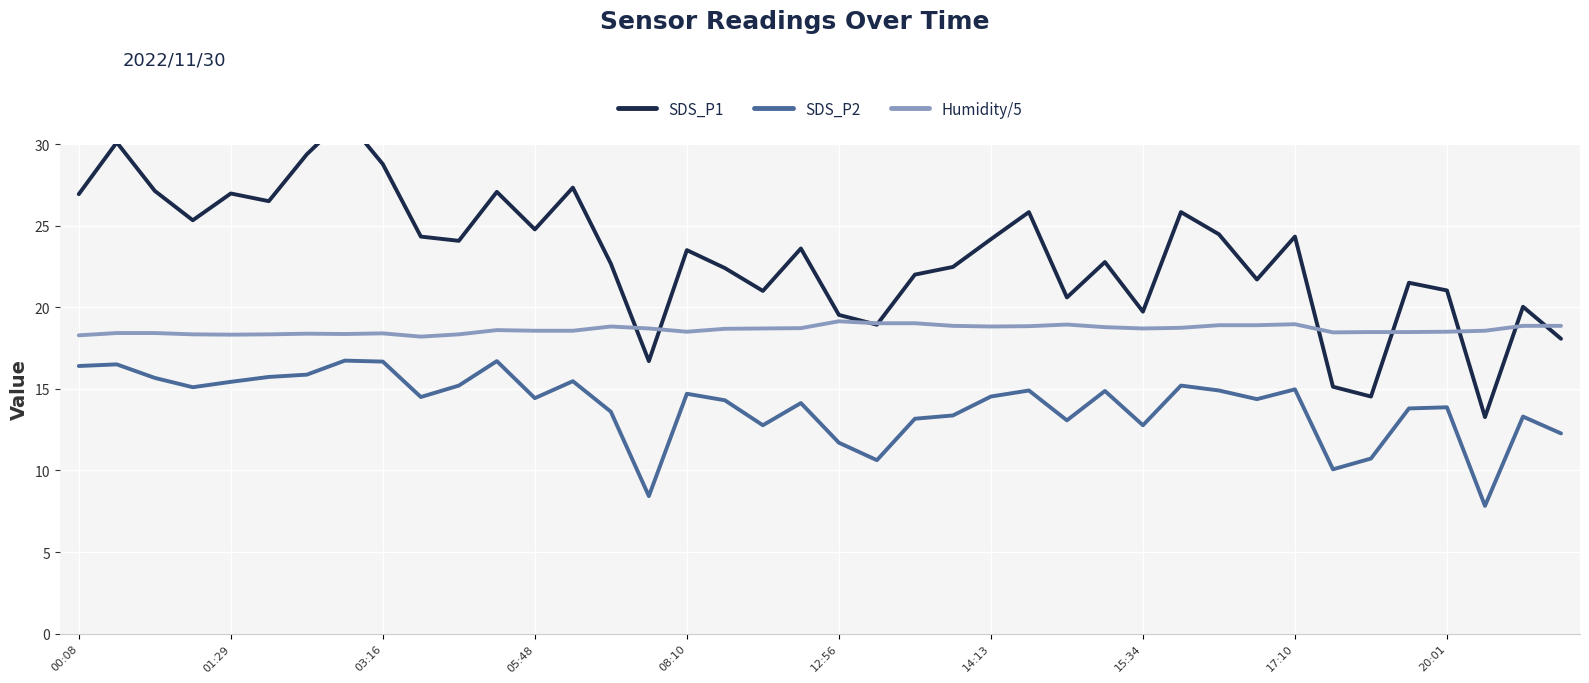

True or false: Humidity/5 and SDS_P1 intersect in this chart.

True